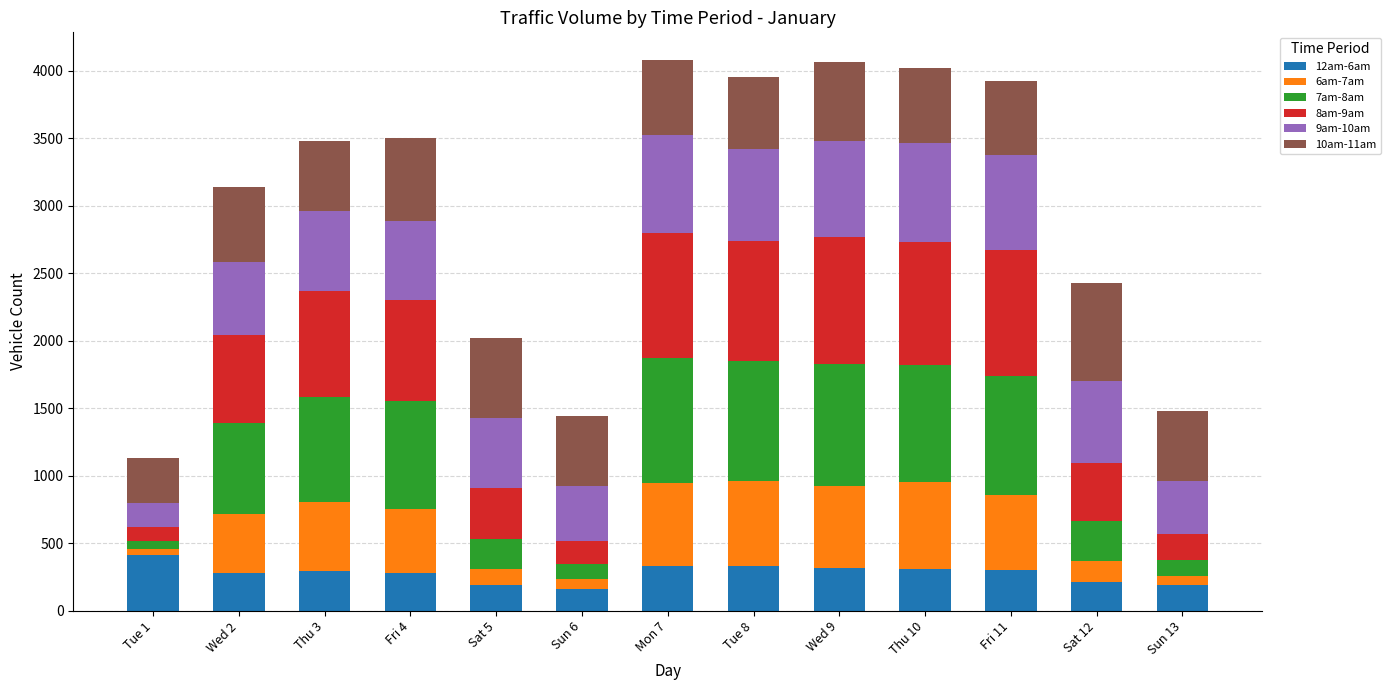

What are all the series names shown in the legend?

12am-6am, 6am-7am, 7am-8am, 8am-9am, 9am-10am, 10am-11am